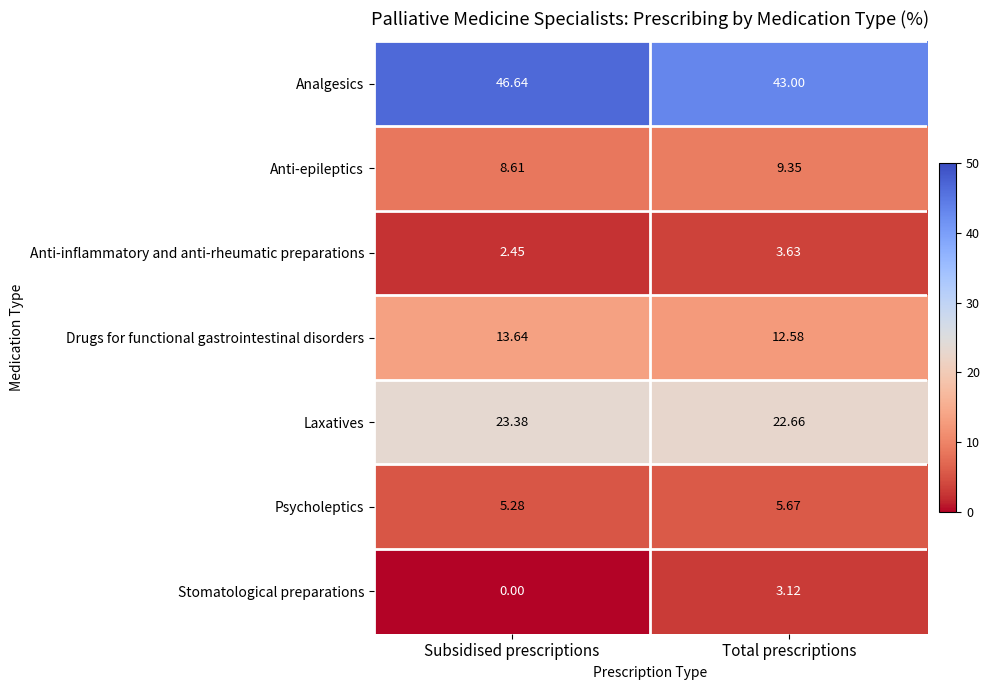

Which category has the lowest value across all series?

Subsidised prescriptions